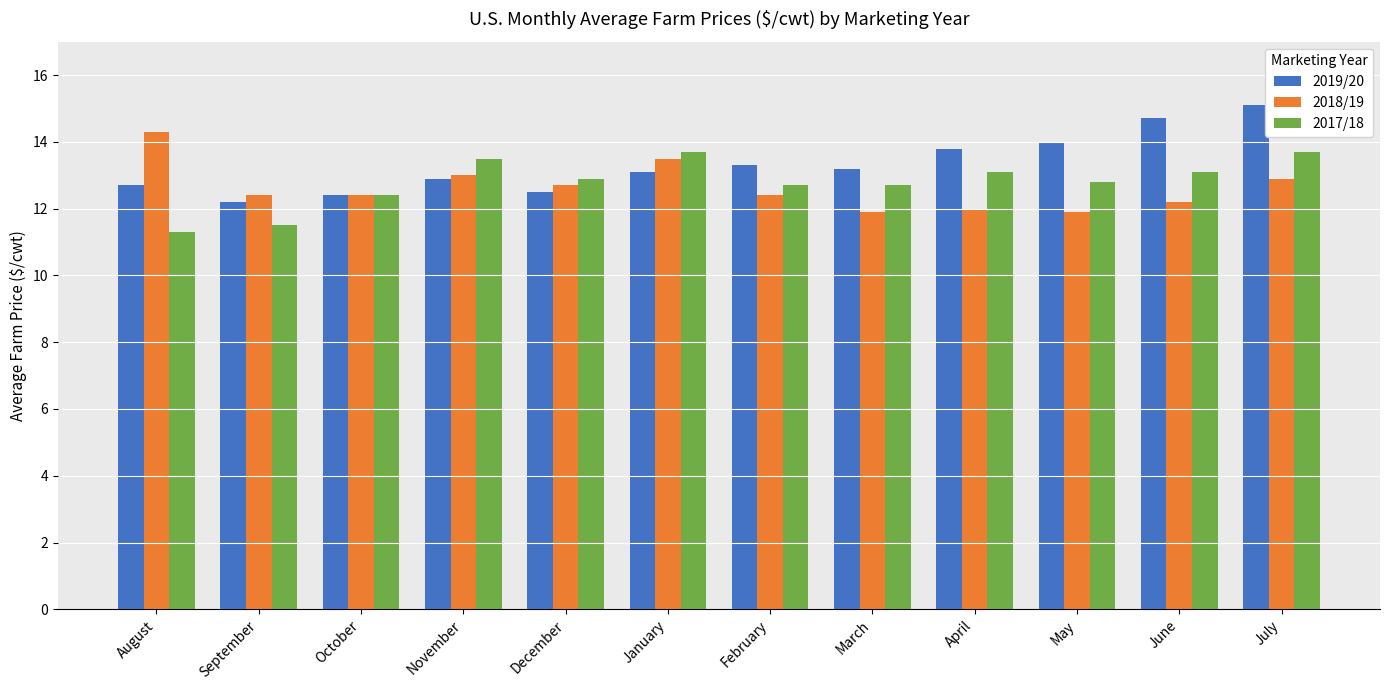

At which label does 2017/18 first exceed 12?

October